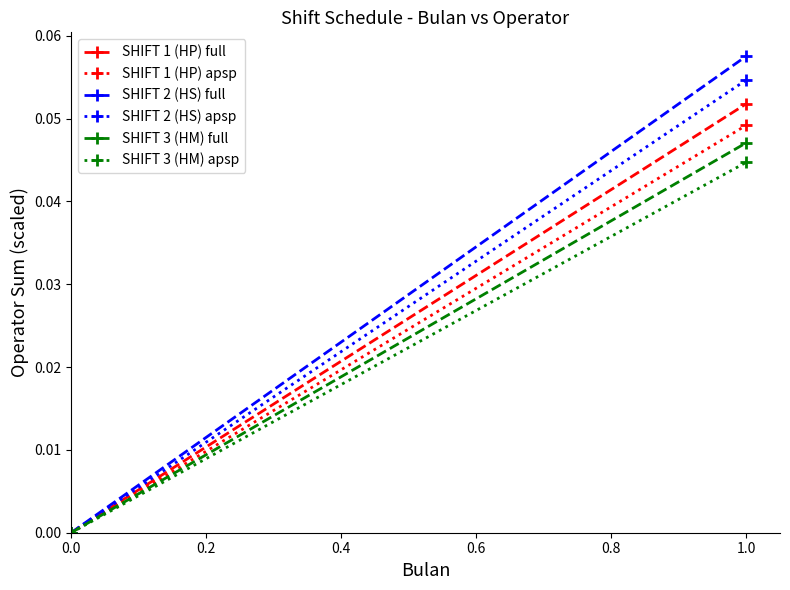

Rank the series at 0.0 from highest to lowest value.

SHIFT 1 (HP) full, SHIFT 1 (HP) apsp, SHIFT 2 (HS) full, SHIFT 2 (HS) apsp, SHIFT 3 (HM) full, SHIFT 3 (HM) apsp